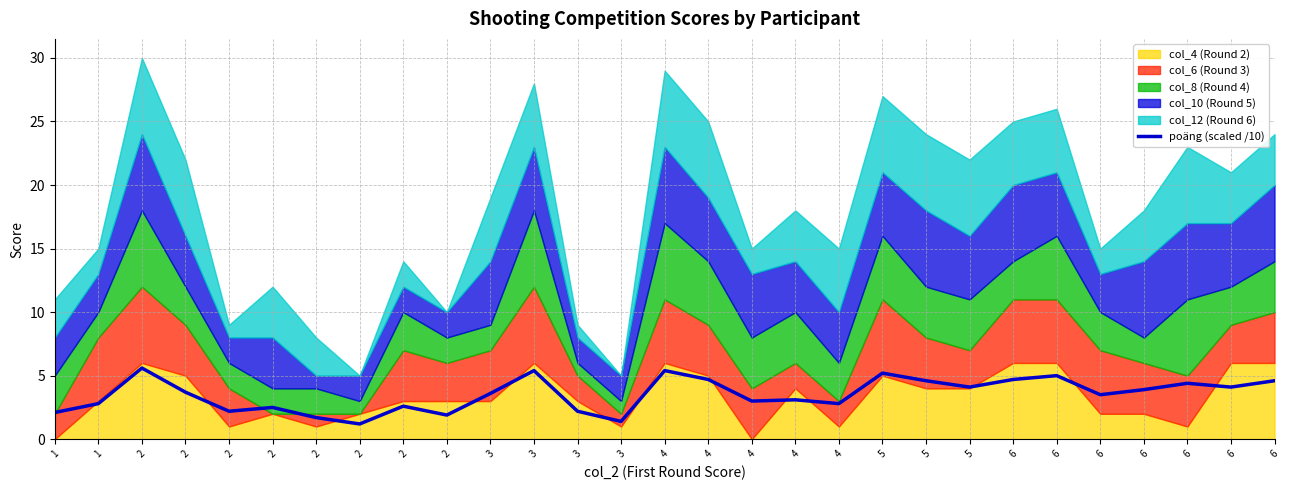

What is the smallest value displayed?

1.2